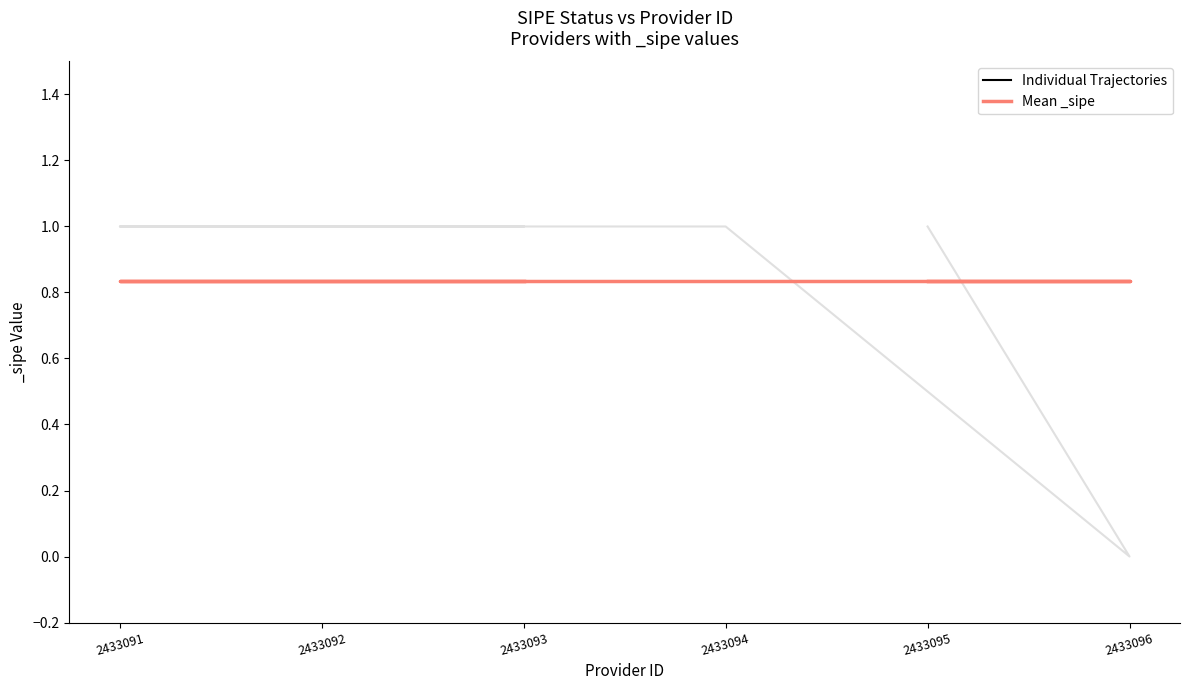

The chart shows a value of 0 at 2433096. True or false?

False